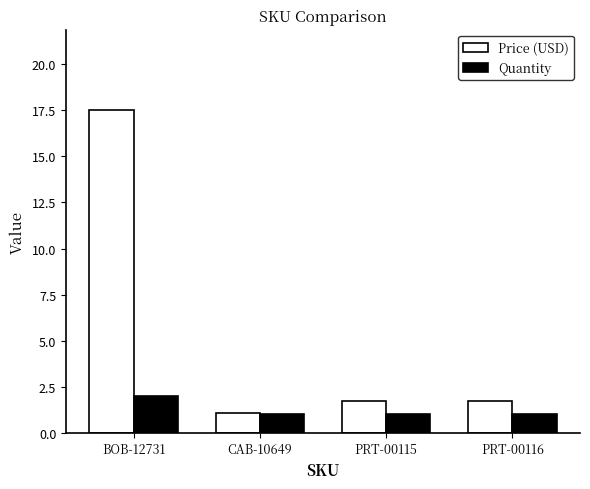

Which series has the largest total across all categories?

Price (USD)